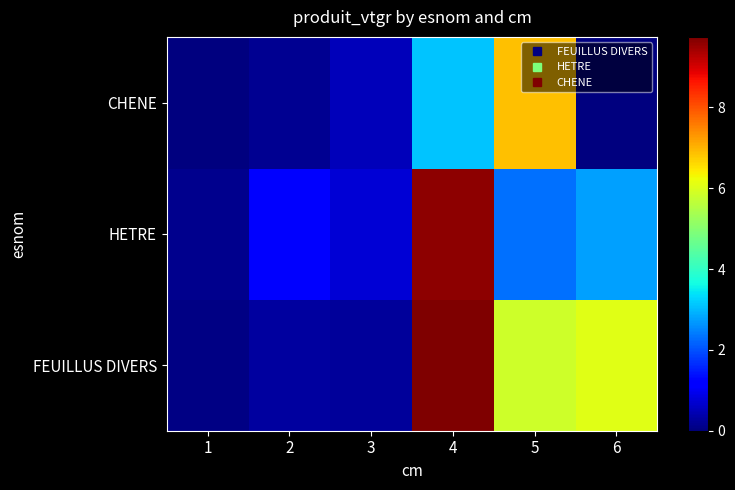

Reading left to right, extract all data points from this chart.

FEUILLUS DIVERS: 1=0.0	2=0.3	3=0.2	4=9.7	5=5.8	6=6.1
HETRE: 1=0.1	2=1.2	3=0.7	4=9.6	5=2.3	6=2.8
CHENE: 1=0.0	2=0.2	3=0.5	4=3.1	5=6.9	6=0.0